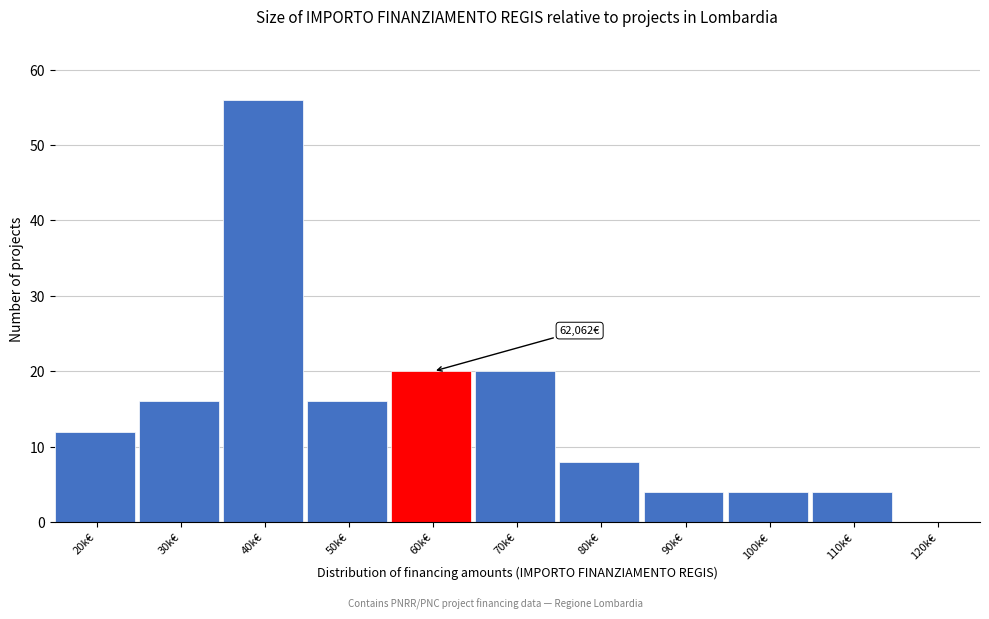

Reading left to right, extract all data points from this chart.

20k€=12	30k€=16	40k€=56	50k€=16	60k€=20	70k€=20	80k€=8	90k€=4	100k€=4	110k€=4	120k€=0